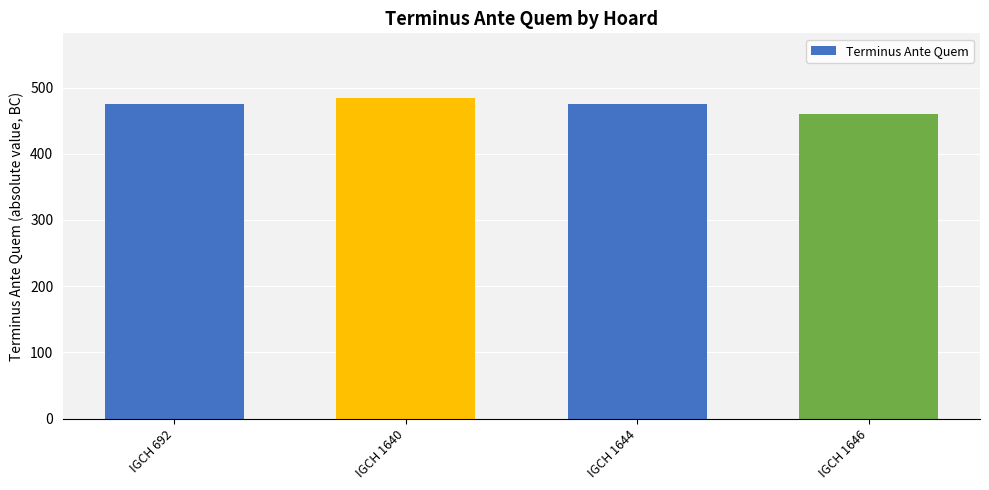

How many values are between 475 and 485?

3